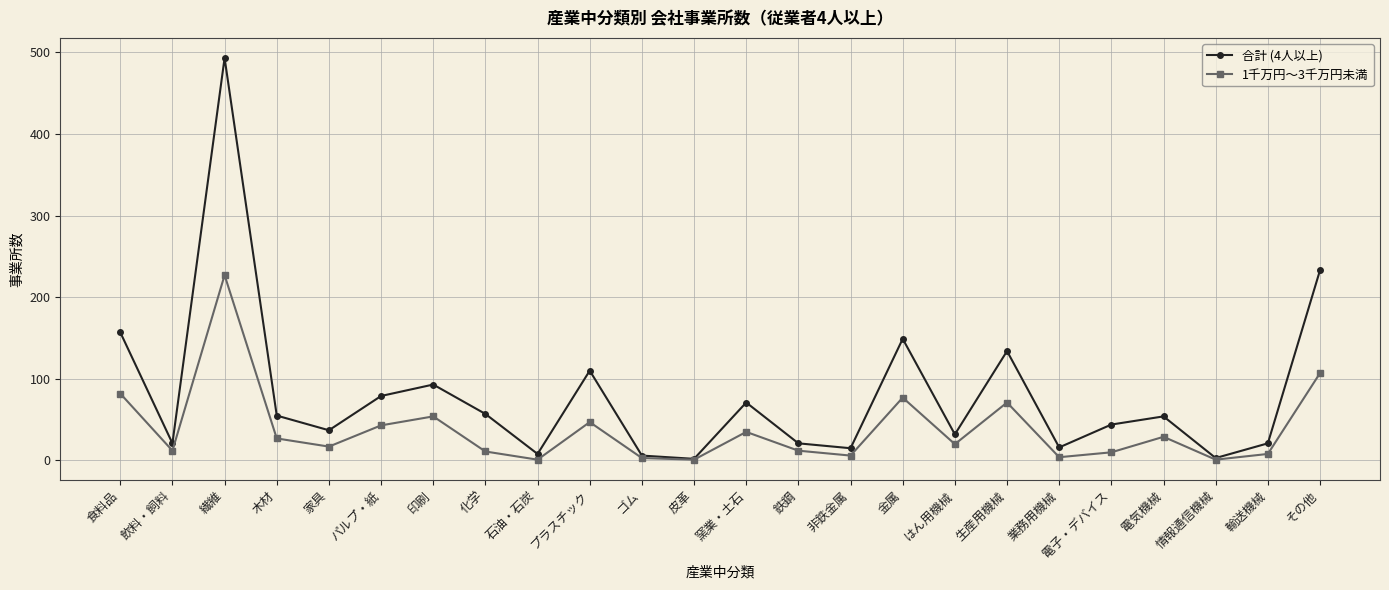

Where does the 合計 (4人以上) series first go above 54?

食料品